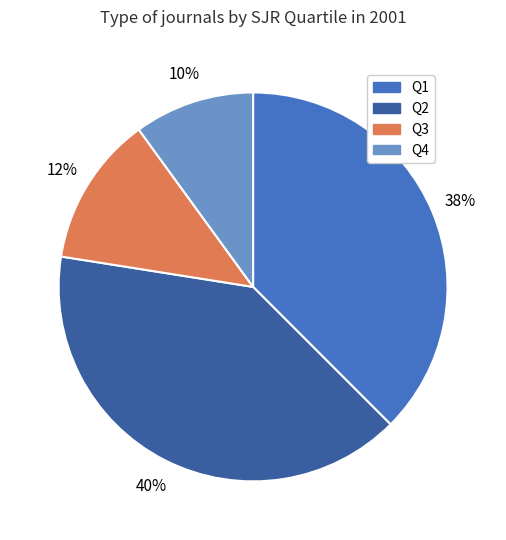

Is there a majority slice in this chart?

No